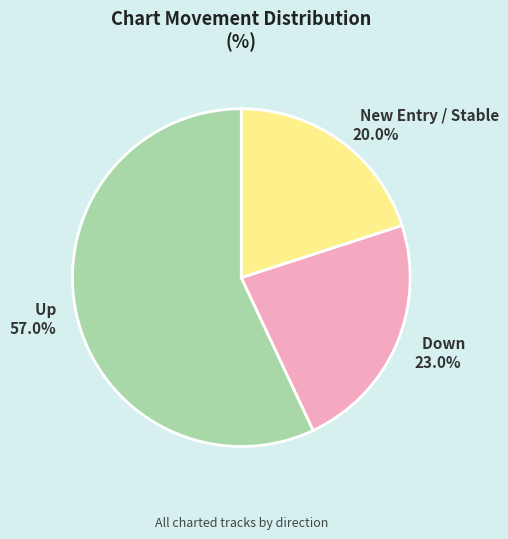

Which has a higher value, New Entry / Stable or Down?

Down